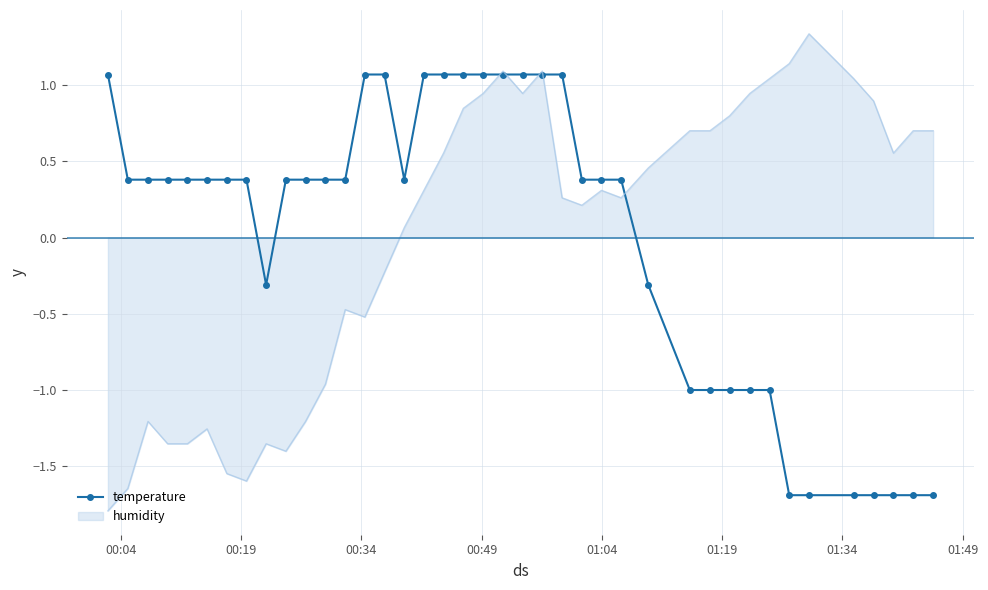

What is the smallest value displayed?

-1.8